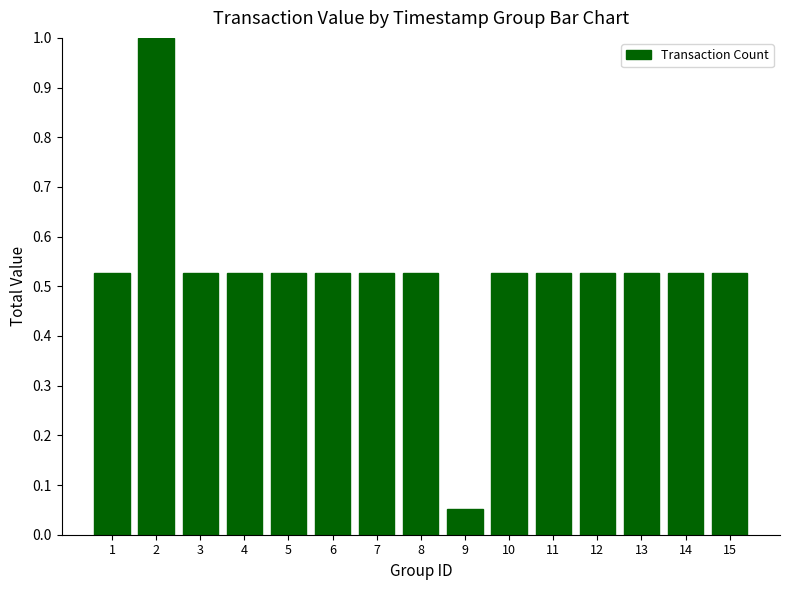

What is the greatest value displayed?

1.0